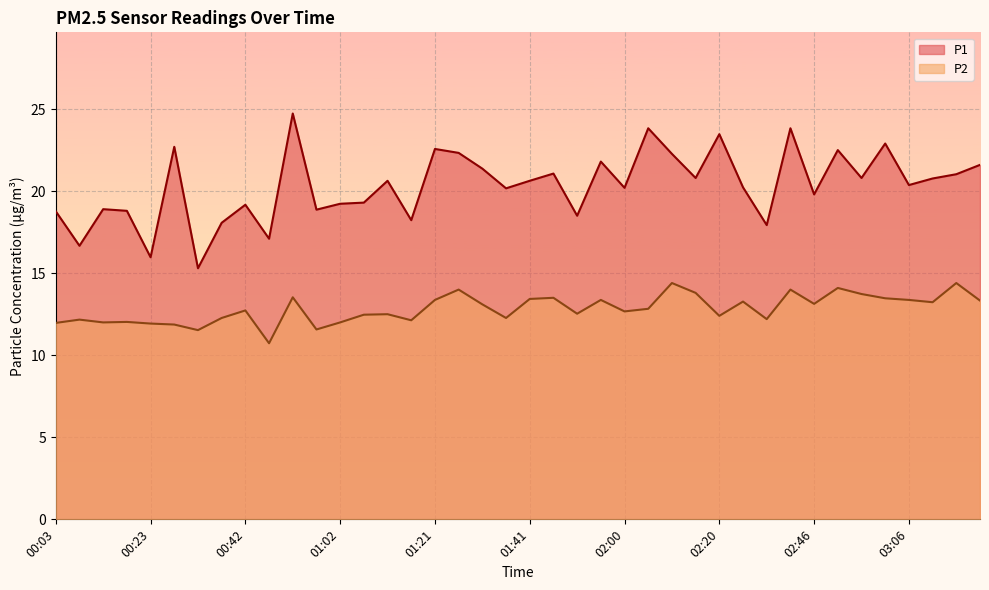

What is the difference between the P2 values at 03:16 and 02:51?

0.9